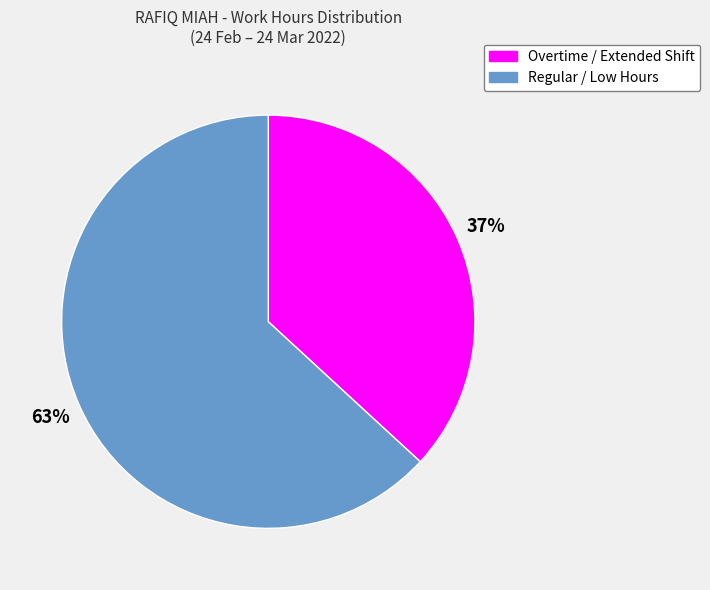

To the nearest percent, what is the difference between the largest and smallest slice percentages?

26%